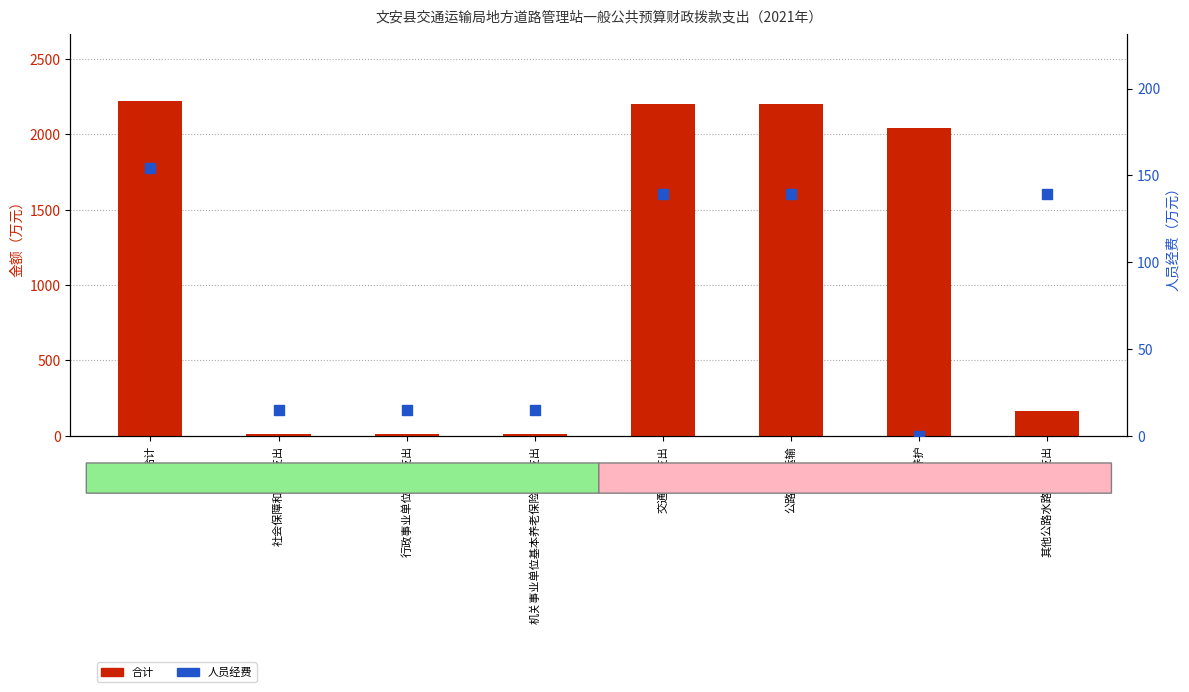

Is the value of 人员经费 at 合计 greater than the value of 合计 at 交通运输支出?

No